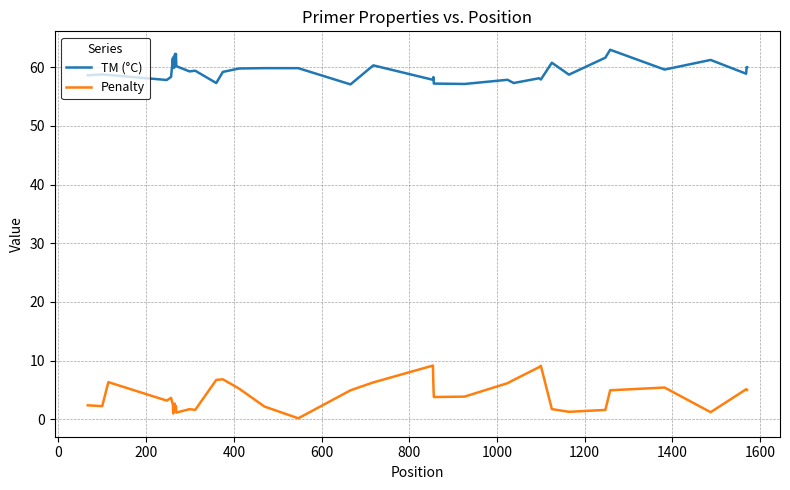

What is the difference between the maximum and minimum values in the TM (°C) series?

5.9